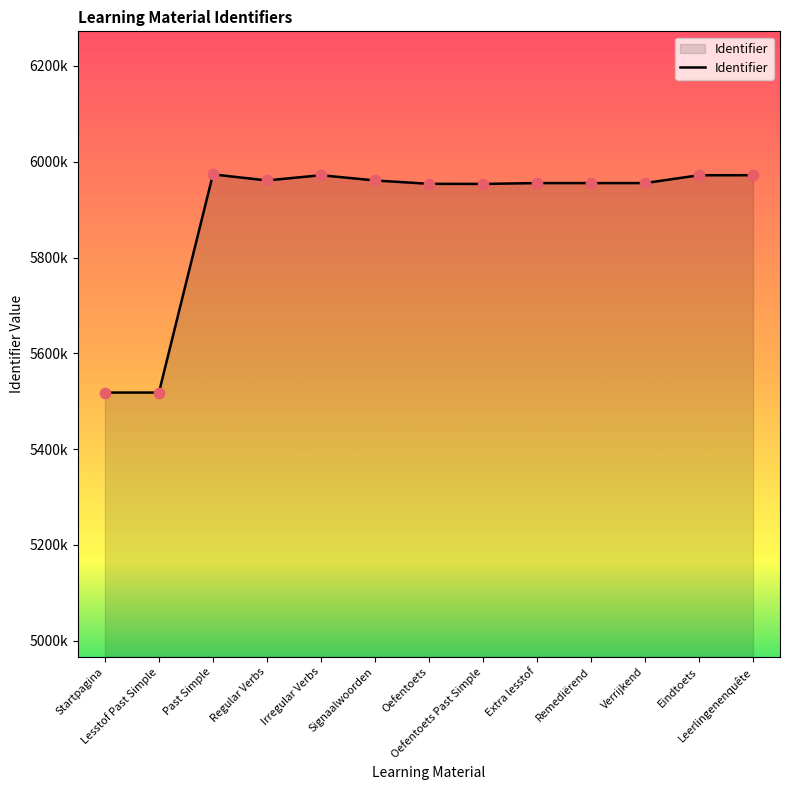

What is the change in value from Regular Verbs to Irregular Verbs?

+10938